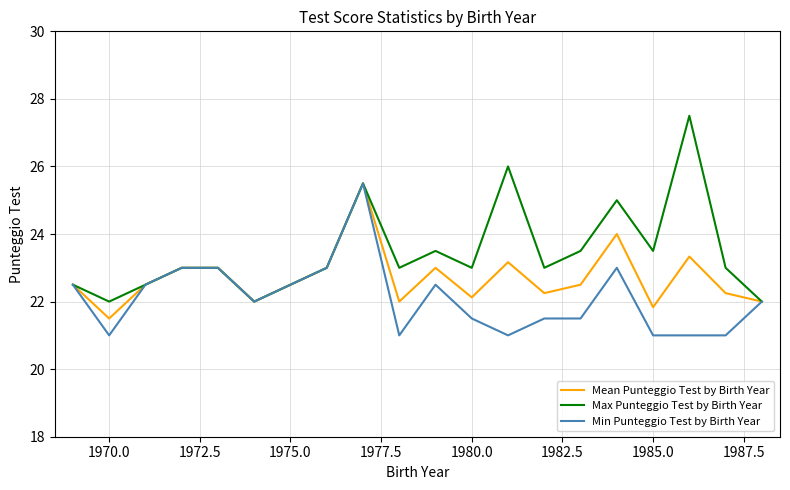

What is the minimum value for Mean Punteggio Test by Birth Year?

21.5